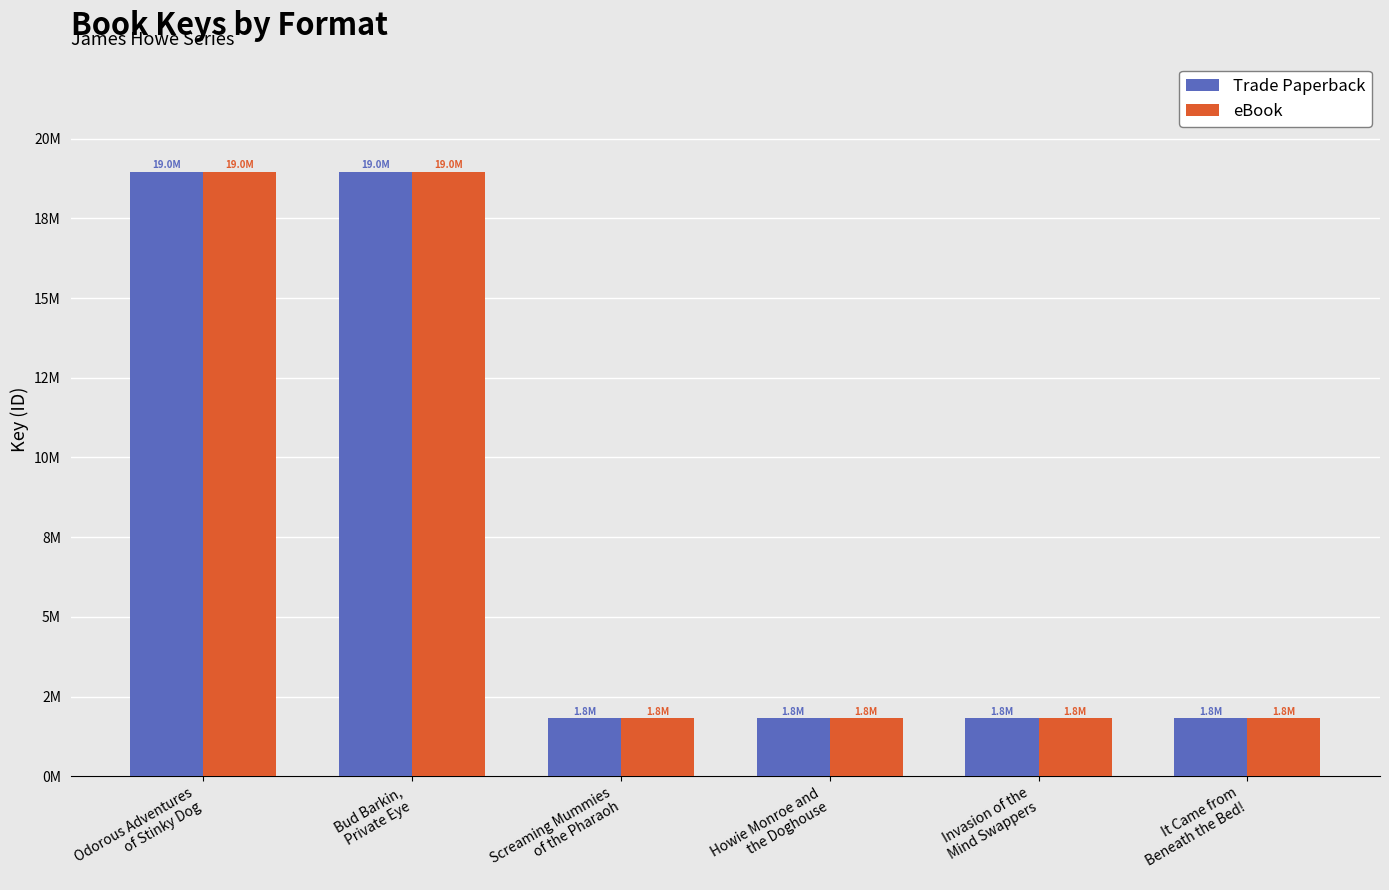

Where does the Trade Paperback series first go above 1819170?

Odorous Adventures
of Stinky Dog